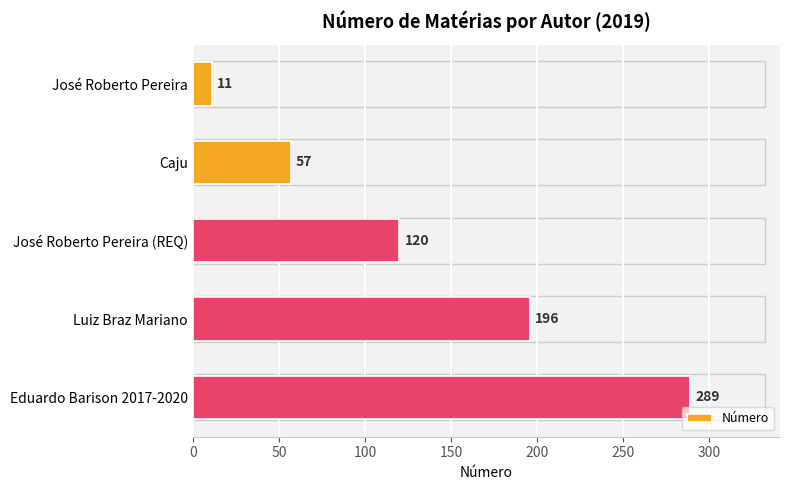

What is the difference between the maximum and second lowest values?

232